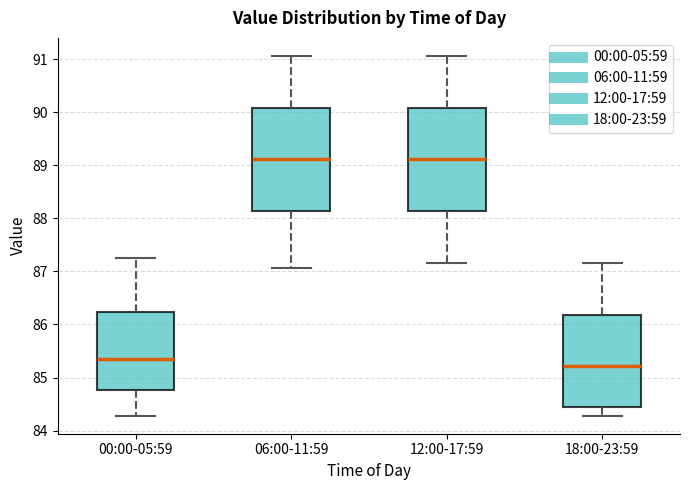

Where is the lower edge of the box for 18:00-23:59 on the y-axis? The values are not printed on the chart, so give them approximately, as read against the axis.

84.4